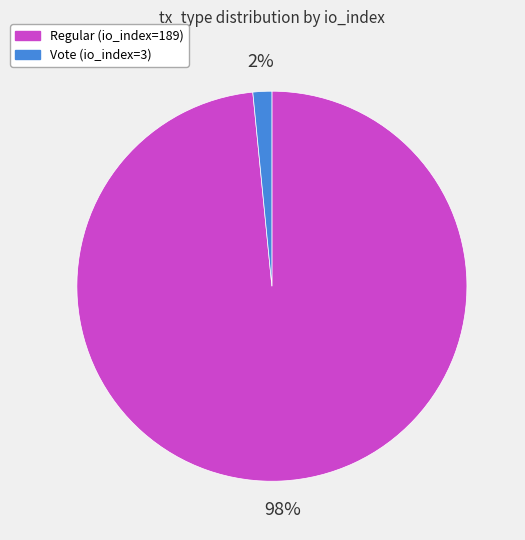

Between Regular (io_index=189) and Vote (io_index=3), which is larger?

Regular (io_index=189)